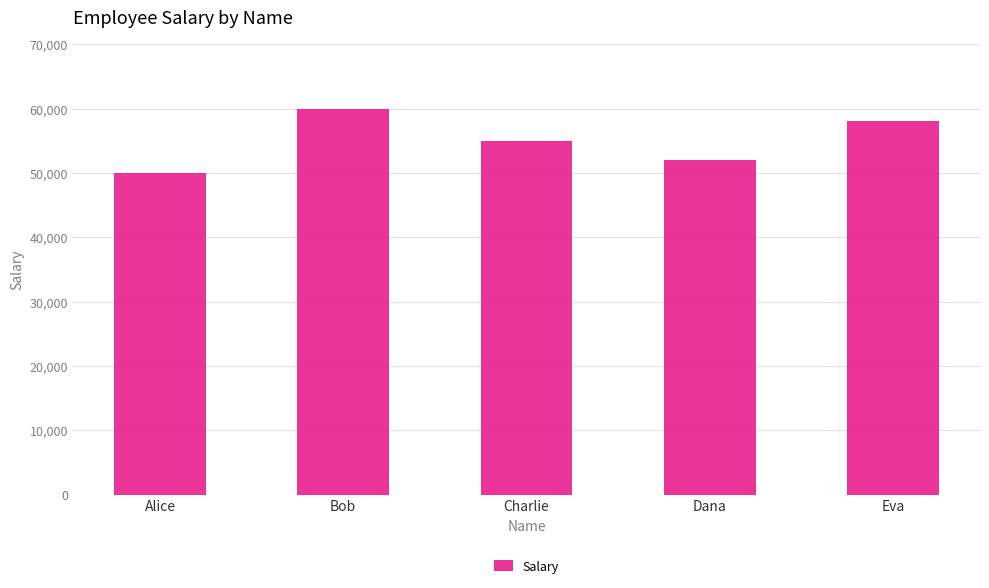

Are the bars horizontal?

No